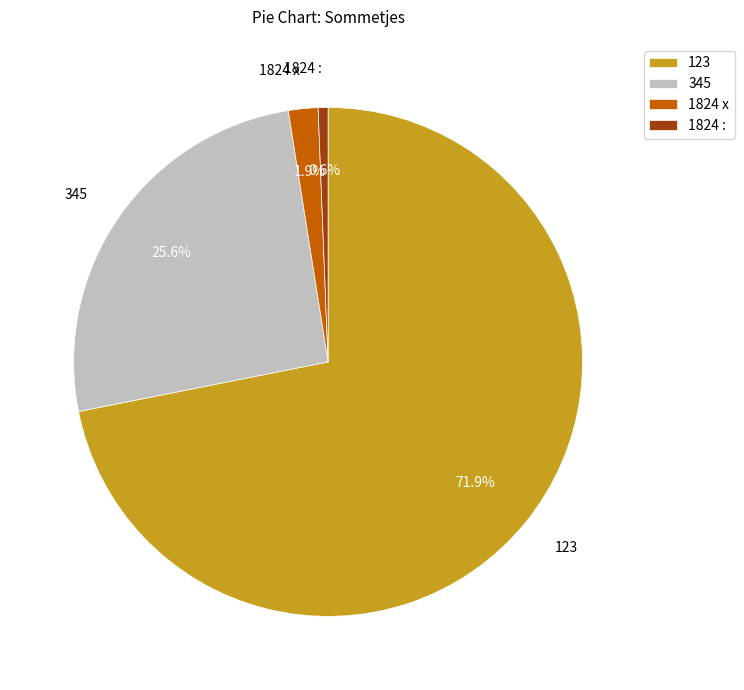

Which slice is the largest?

123